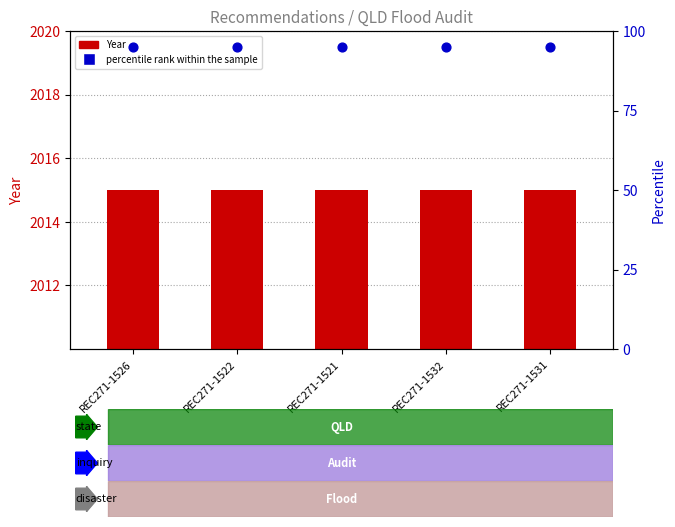

Which series contains the highest Y value?

Year